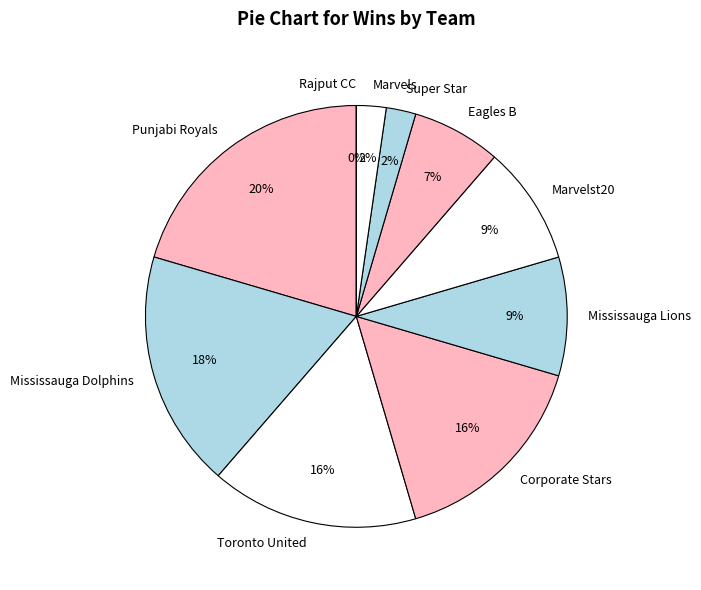

How many slices are in this pie chart?

10